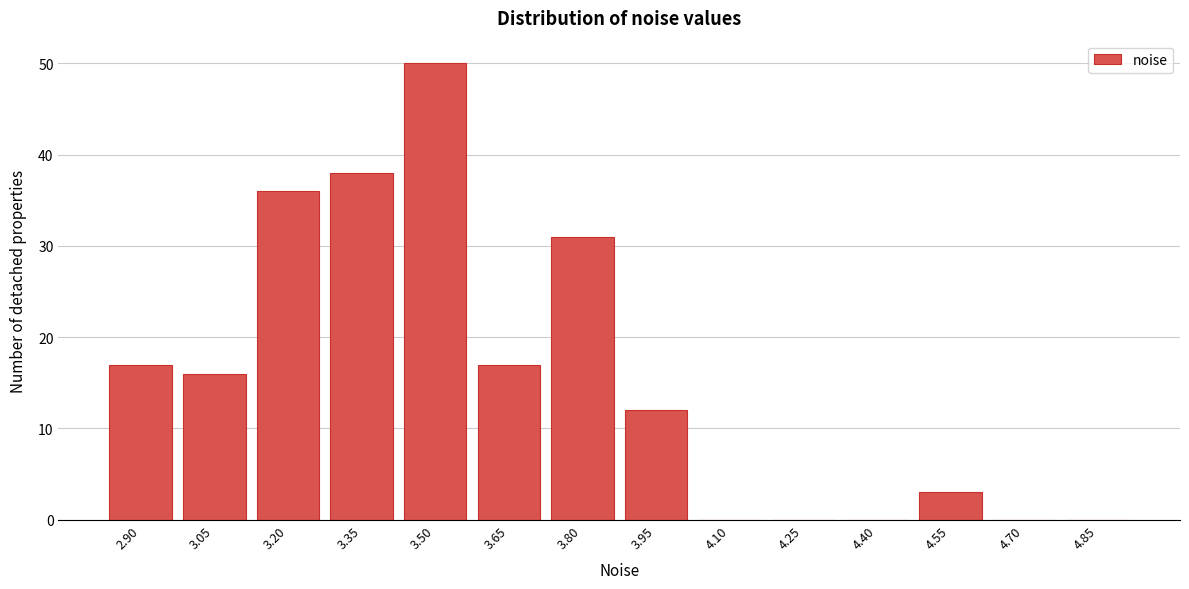

Reading left to right, what are all the values shown in this chart?

2.90=17	3.05=16	3.20=36	3.35=38	3.50=50	3.65=17	3.80=31	3.95=12	4.10=0	4.25=0	4.40=0	4.55=3	4.70=0	4.85=0